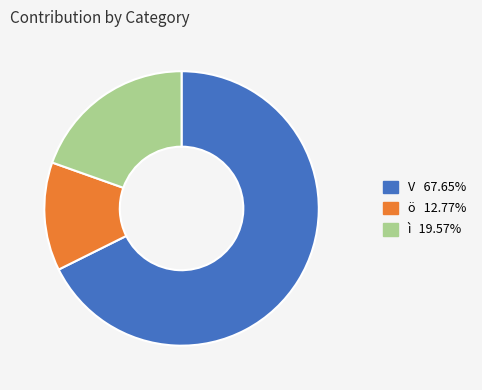

Does any single category account for the majority?

Yes